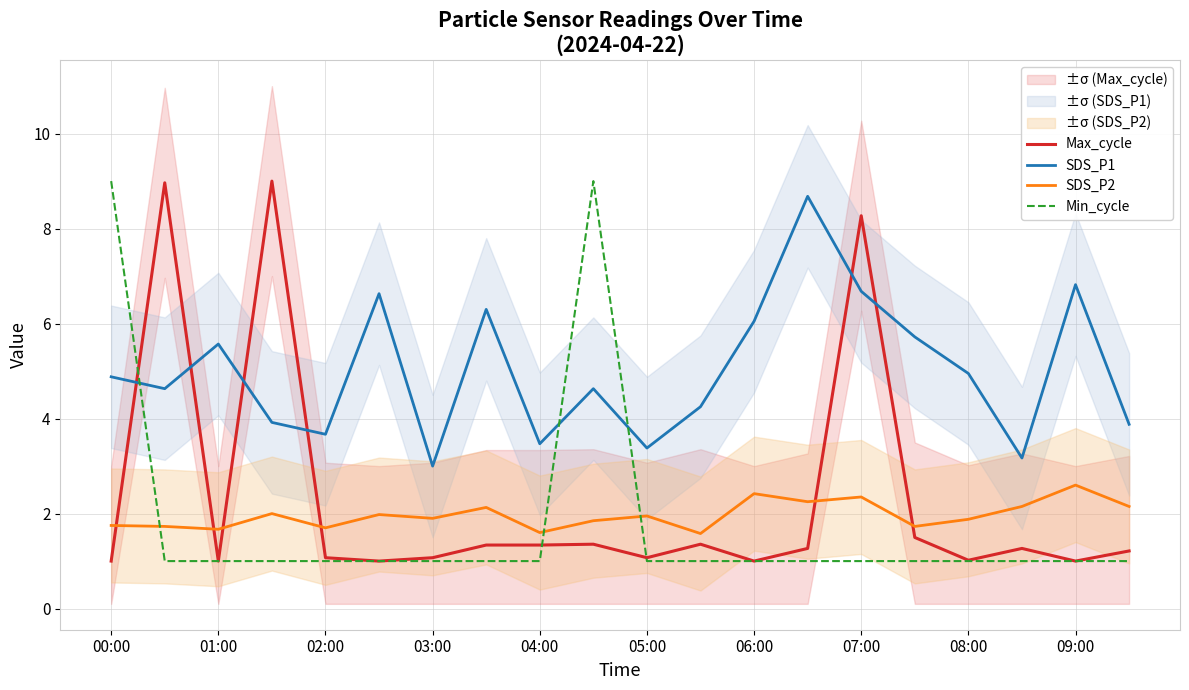

The Max_cycle series shows 0.4 at 06:00. True or false?

False